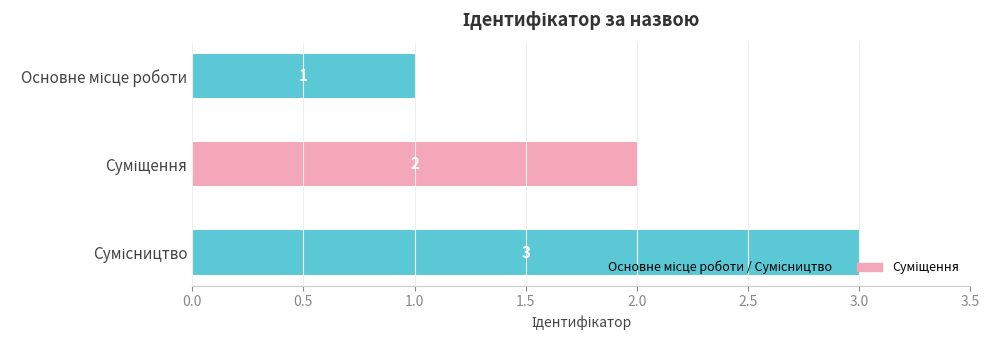

What is the approximate value at Суміщення?

2